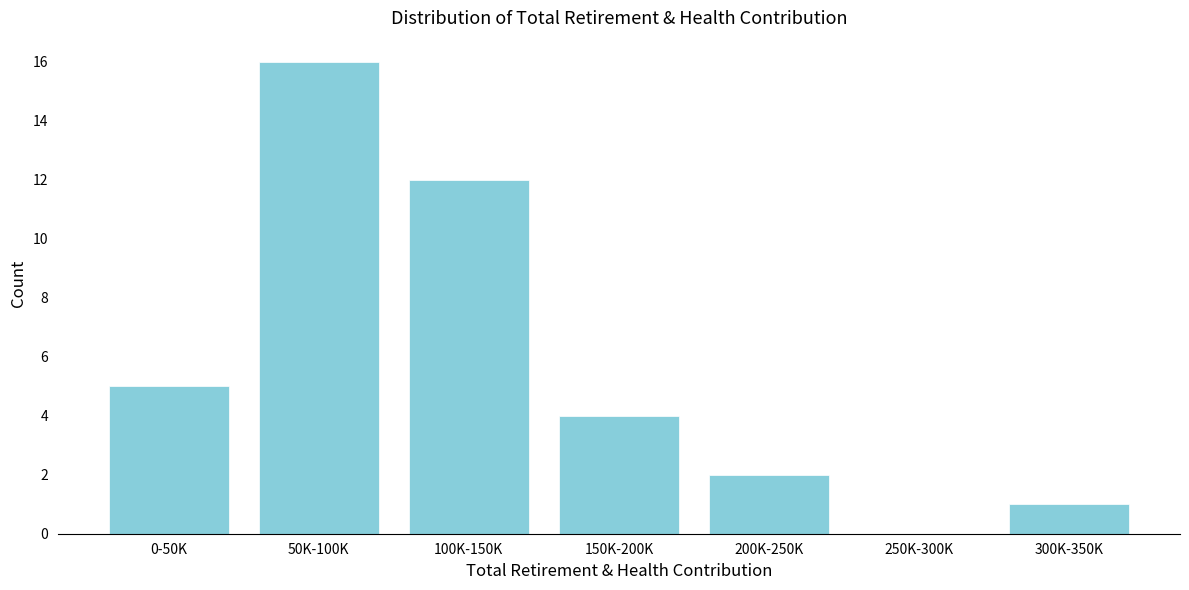

Reading left to right, list all the values displayed in this chart.

0-50K=5	50K-100K=16	100K-150K=12	150K-200K=4	200K-250K=2	250K-300K=0	300K-350K=1